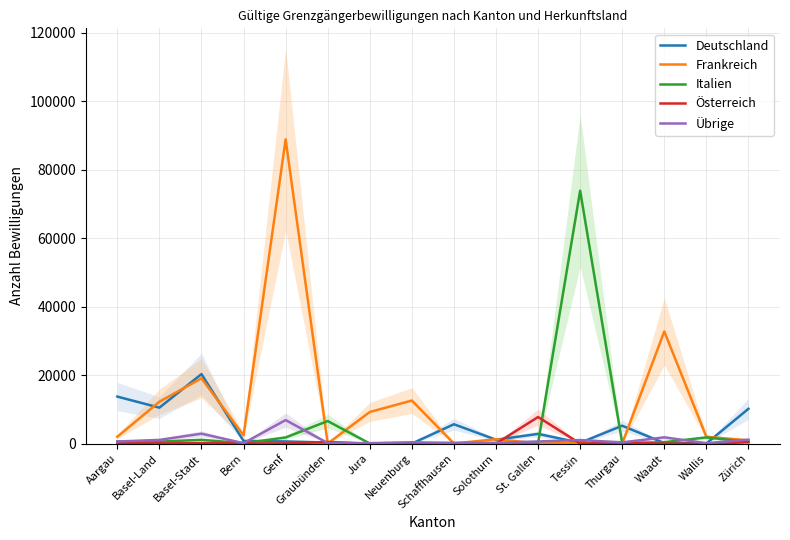

What is the value of the Italien point at the 11th from the left?

189